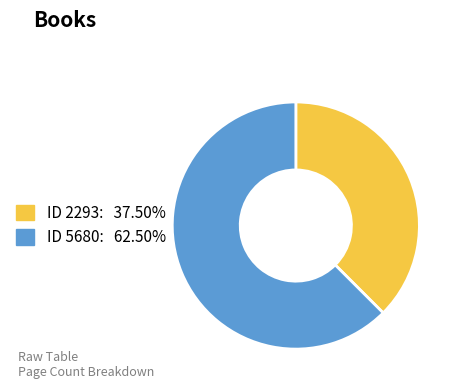

Do ID 2293: 37.50% and ID 5680: 62.50% together represent more than half of the pie?

Yes